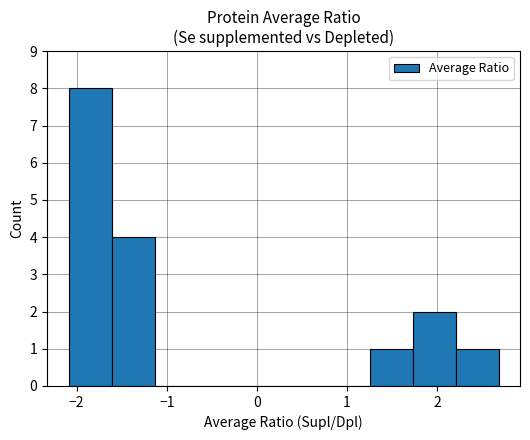

Reading left to right, list every bar in this chart as the range it spans on the x-axis followed by its height. Neither the bar edges nor the heights are printed on the chart, so give them approximately, as read against the axes.

-2.1 to -1.6: 8
-1.6 to -1.1: 4
-1.1 to -0.7: 0
-0.7 to -0.2: 0
-0.2 to 0.3: 0
0.3 to 0.8: 0
0.8 to 1.2: 0
1.2 to 1.7: 1
1.7 to 2.2: 2
2.2 to 2.7: 1